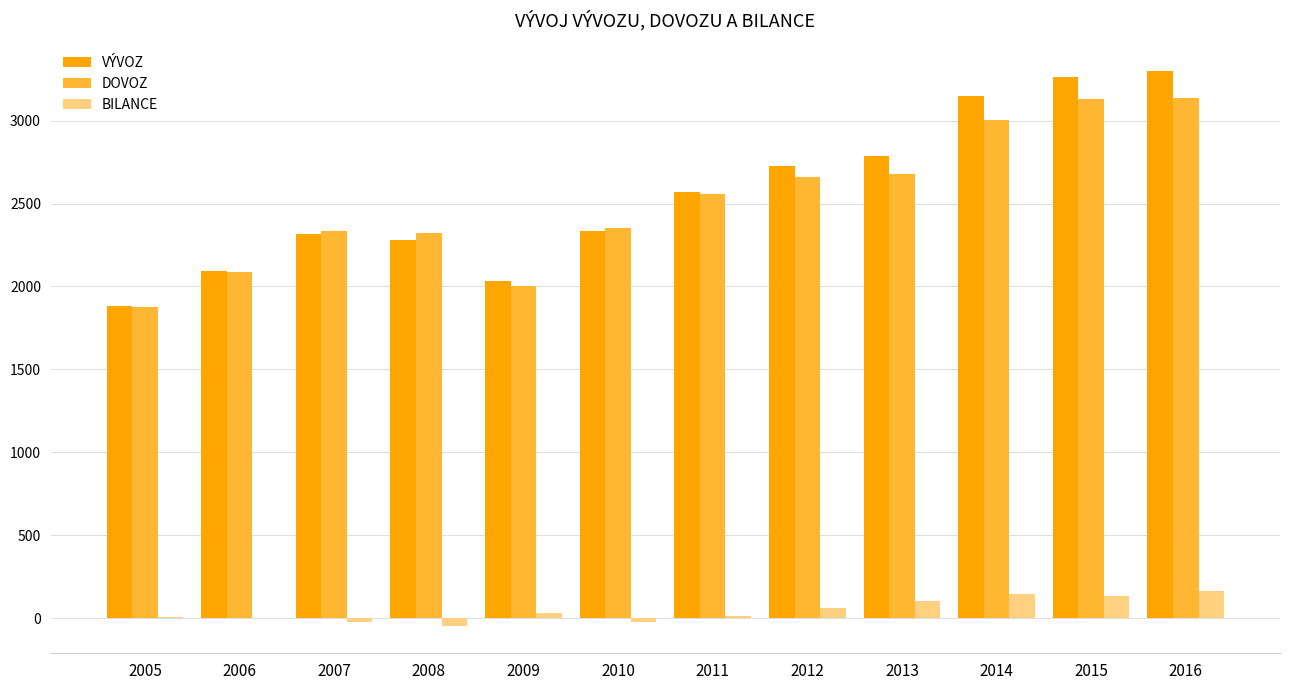

What is the greatest value displayed?

3299.1